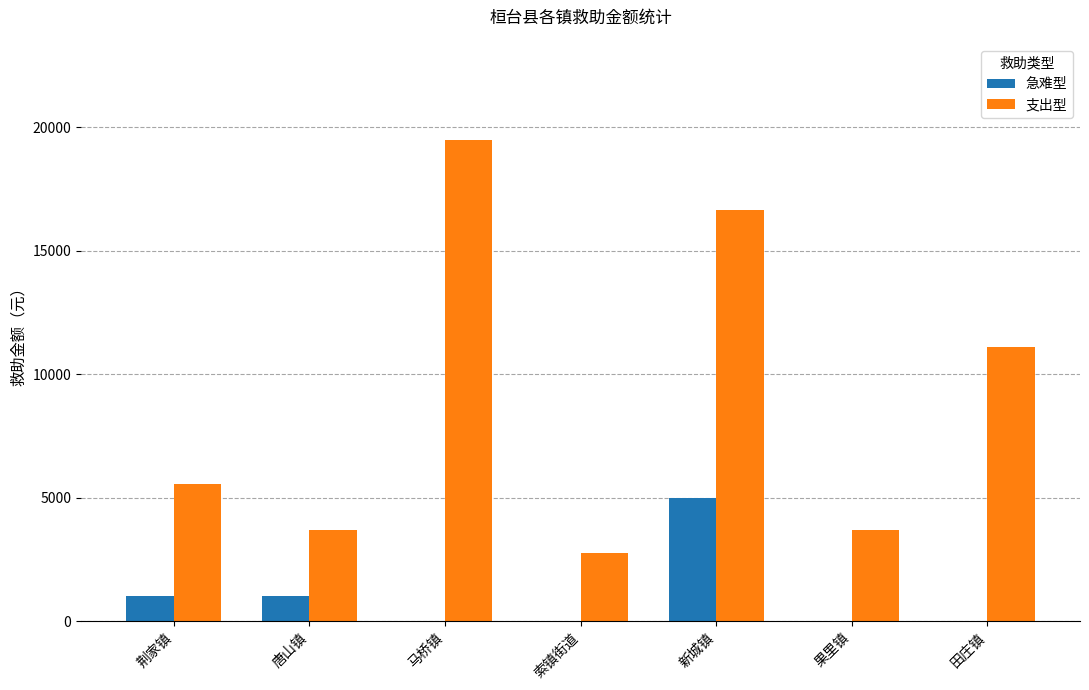

True or false: 急难型 has a value of 0 at 田庄镇.

True